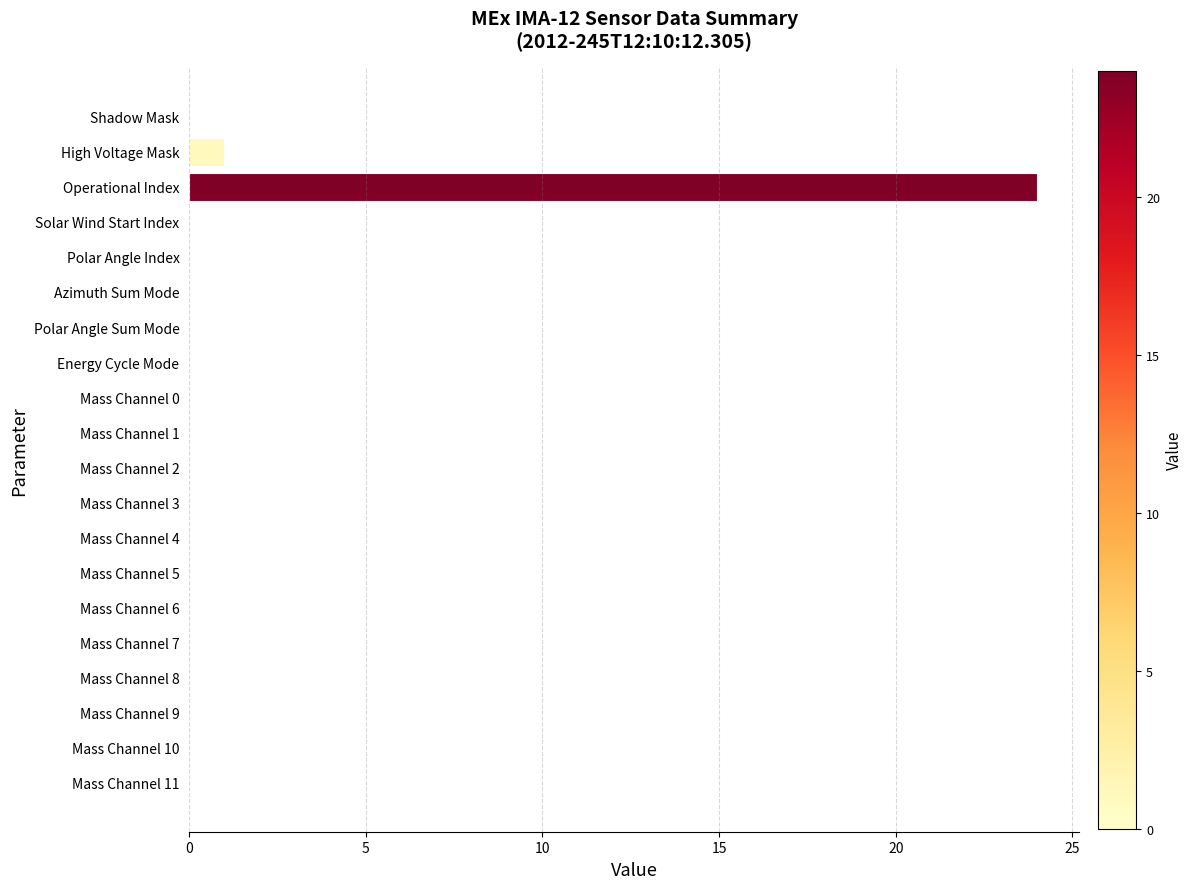

Where is the data nearest to the value 12?

High Voltage Mask